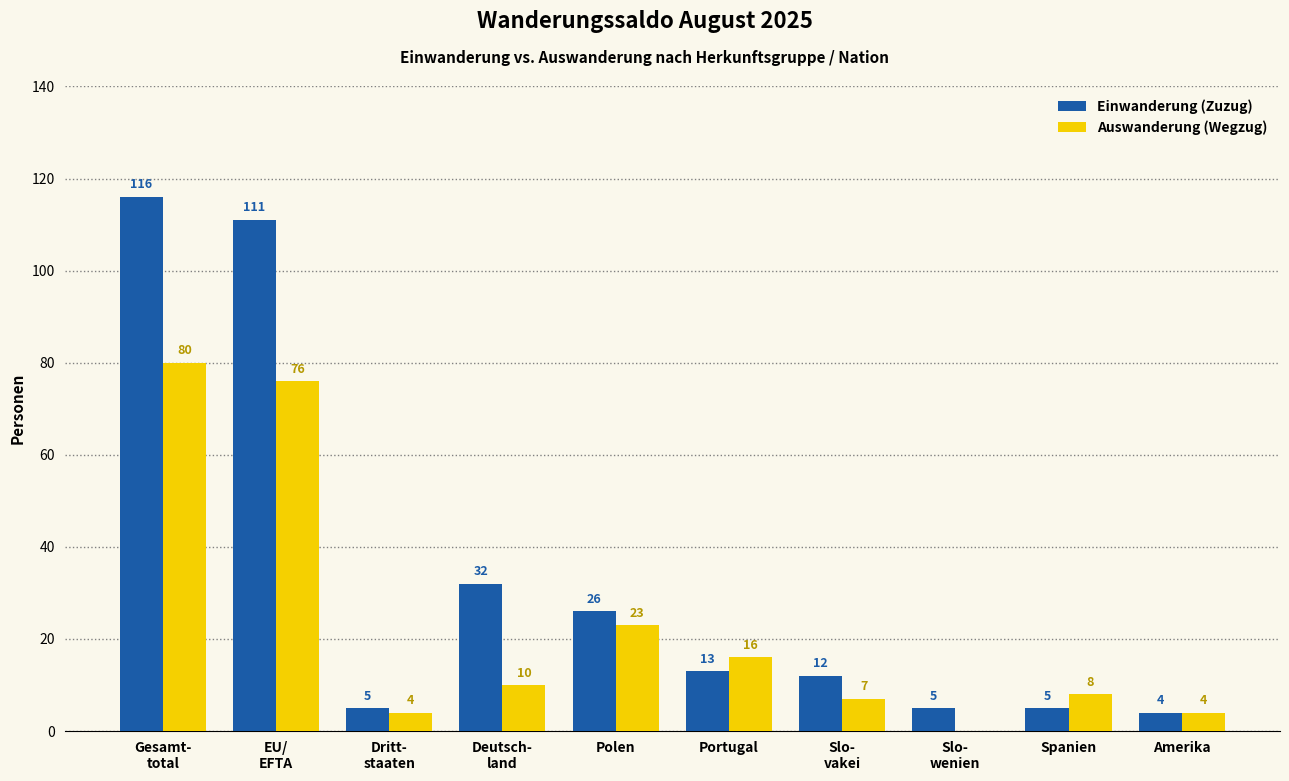

What are all the series names shown in the legend?

Einwanderung (Zuzug), Auswanderung (Wegzug)